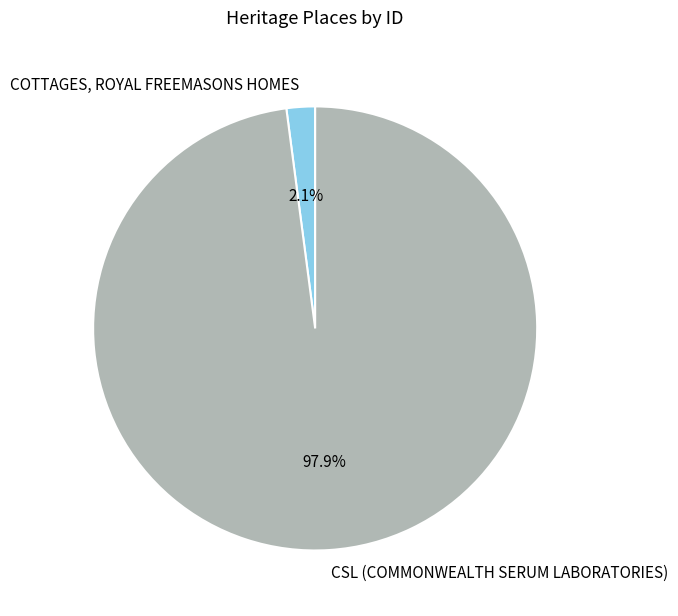

What percentage is the COTTAGES, ROYAL FREEMASONS HOMES slice, to the nearest percent?

2%